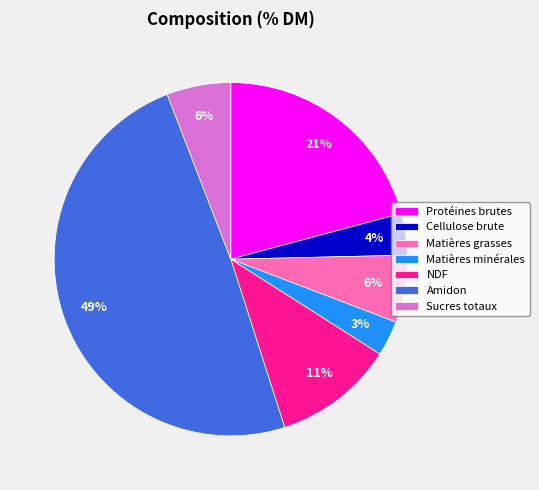

Which has a higher value, NDF or Cellulose brute?

NDF